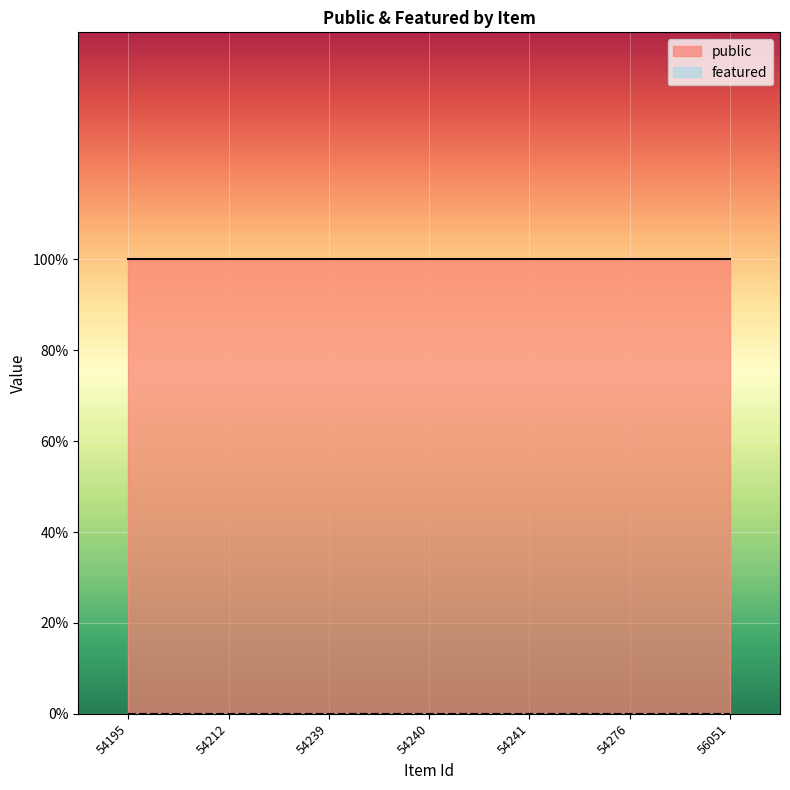

Reading left to right, transcribe all the data shown in this chart.

public: 54195=1	54212=1	54239=1	54240=1	54241=1	54276=1	56051=1
featured: 54195=0	54212=0	54239=0	54240=0	54241=0	54276=0	56051=0